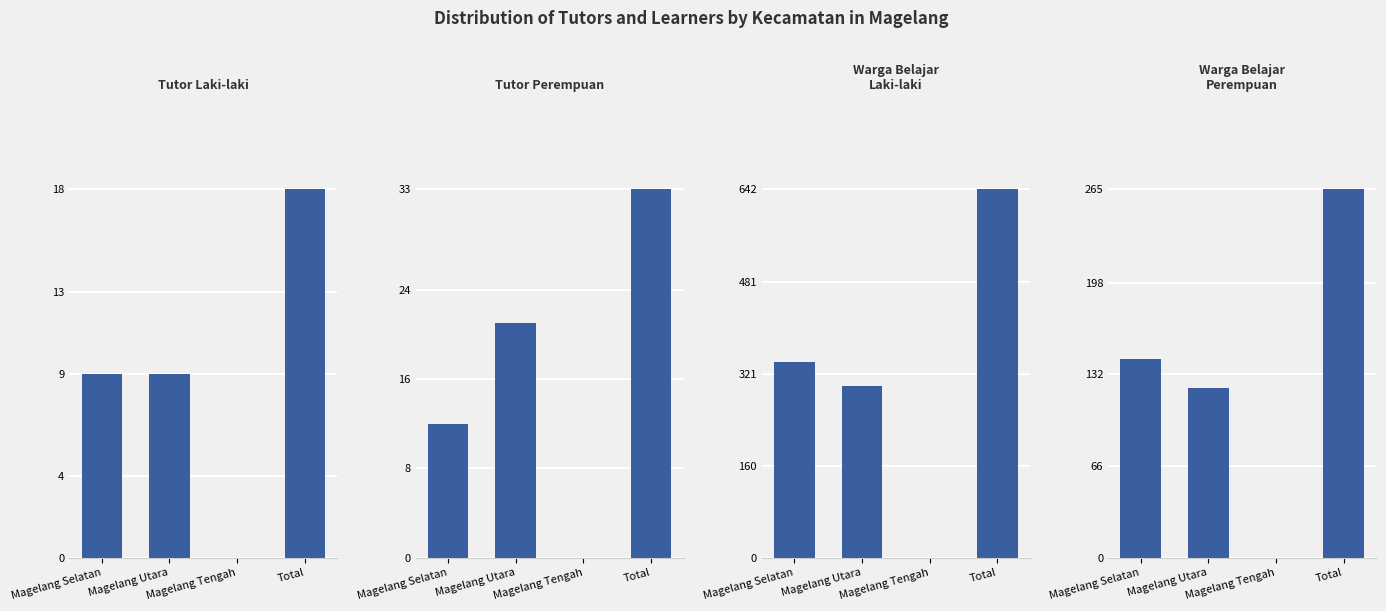

At which category is the sum across all series the highest?

Total